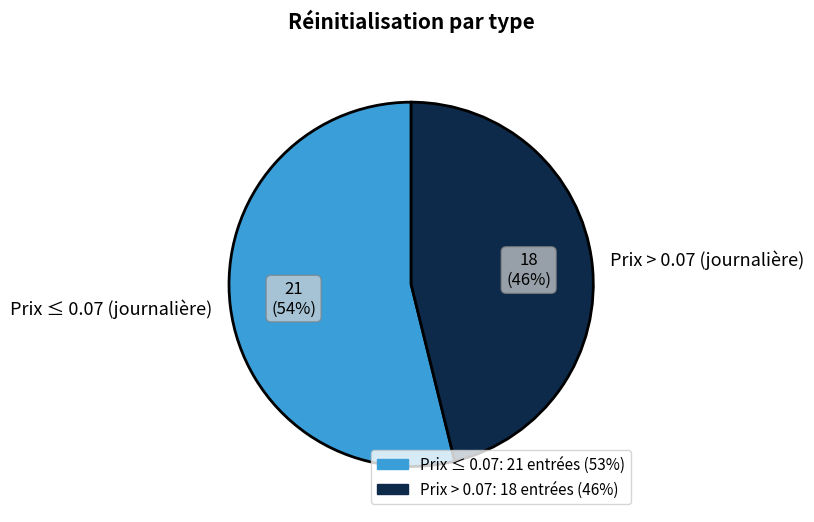

What percentage is the Prix ≤ 0.07 (journalière) slice, to the nearest percent?

54%